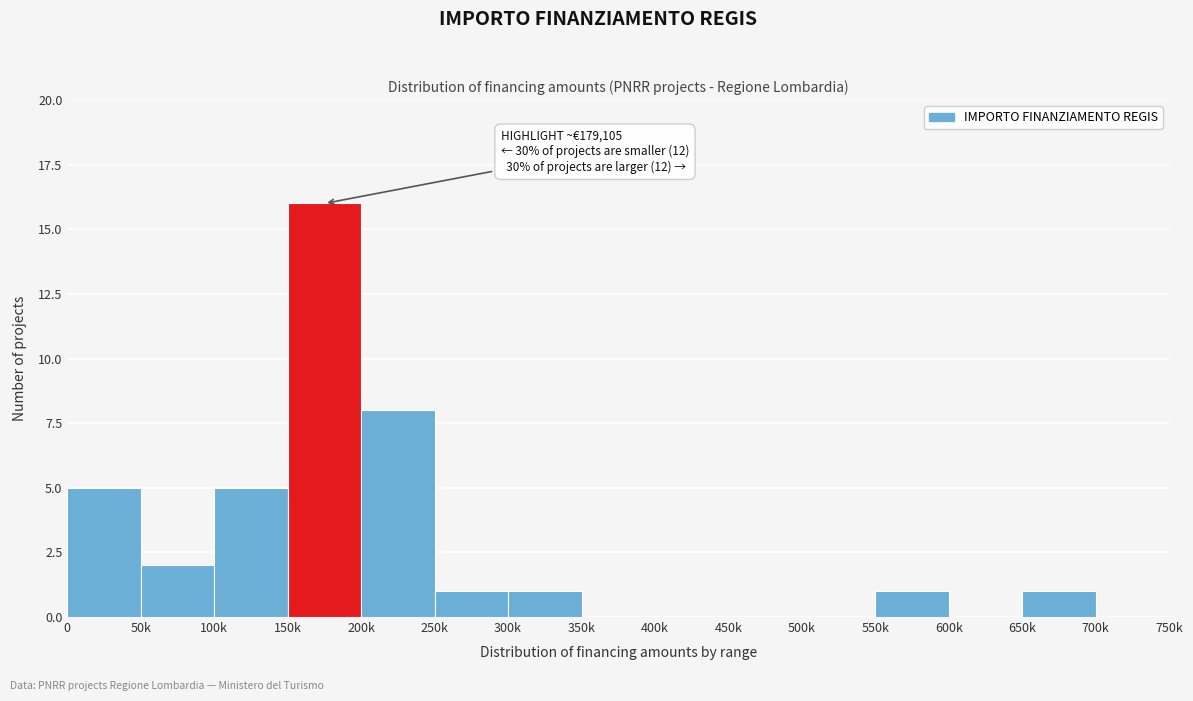

Reading right to left, list all the values displayed in this chart.

700k=0	650k=1	600k=0	550k=1	500k=0	450k=0	400k=0	350k=0	300k=1	250k=1	200k=8	150k=16	100k=5	50k=2	0=5